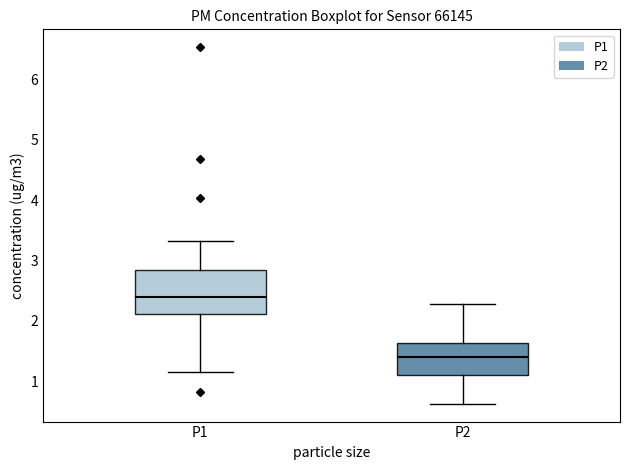

Which box has the lowest median line?

P2